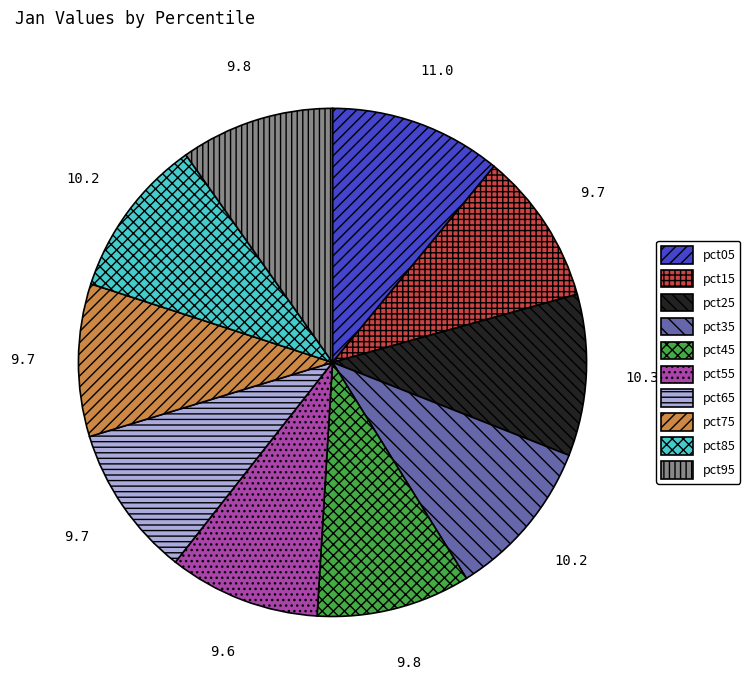

How many segments does this pie chart have?

10